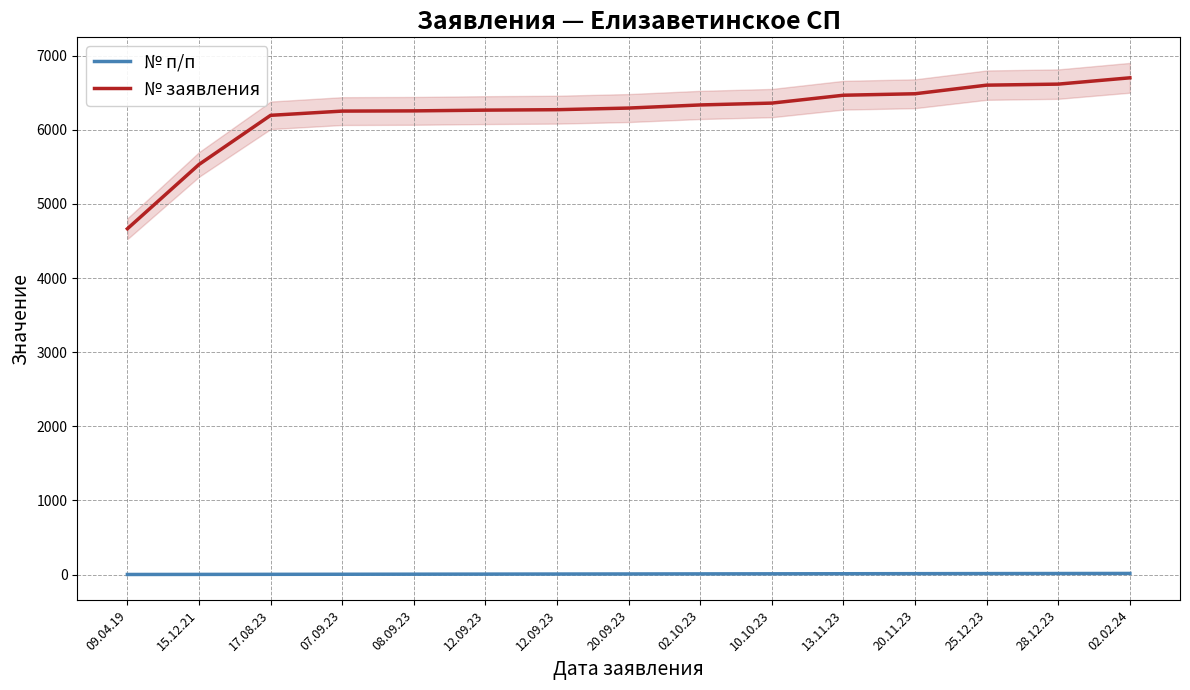

Is it true that № заявления equals 11275 at 20.09.23?

False